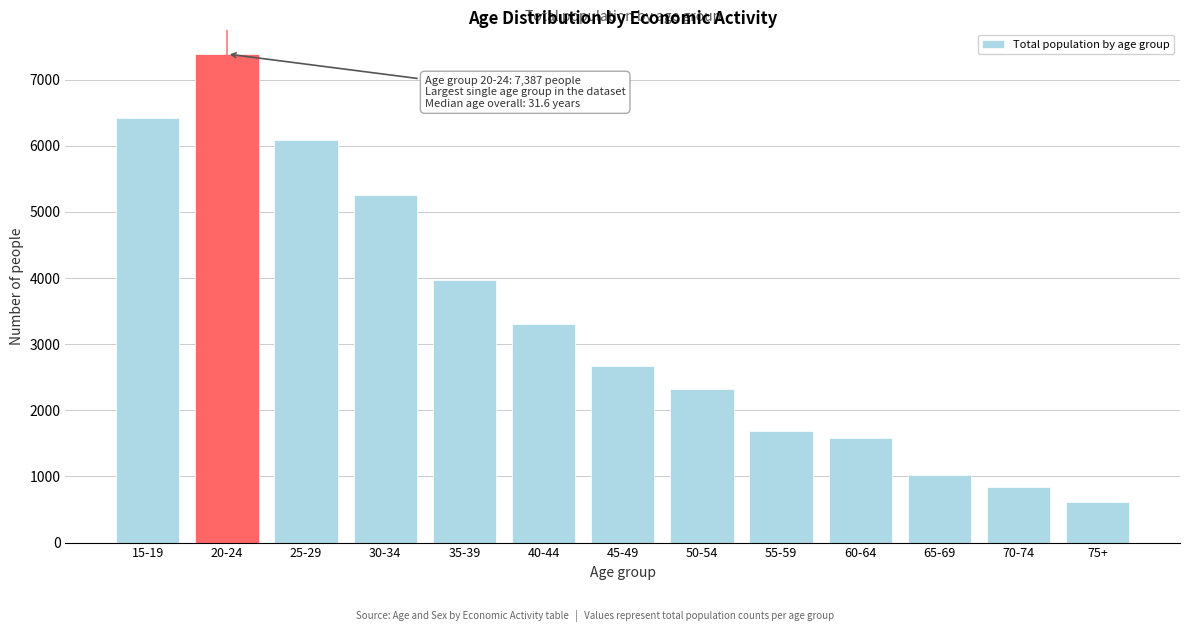

Reading right to left, what are all the values shown in this chart?

75+=614	70-74=833	65-69=1019	60-64=1580	55-59=1687	50-54=2319	45-49=2673	40-44=3303	35-39=3966	30-34=5258	25-29=6086	20-24=7387	15-19=6414